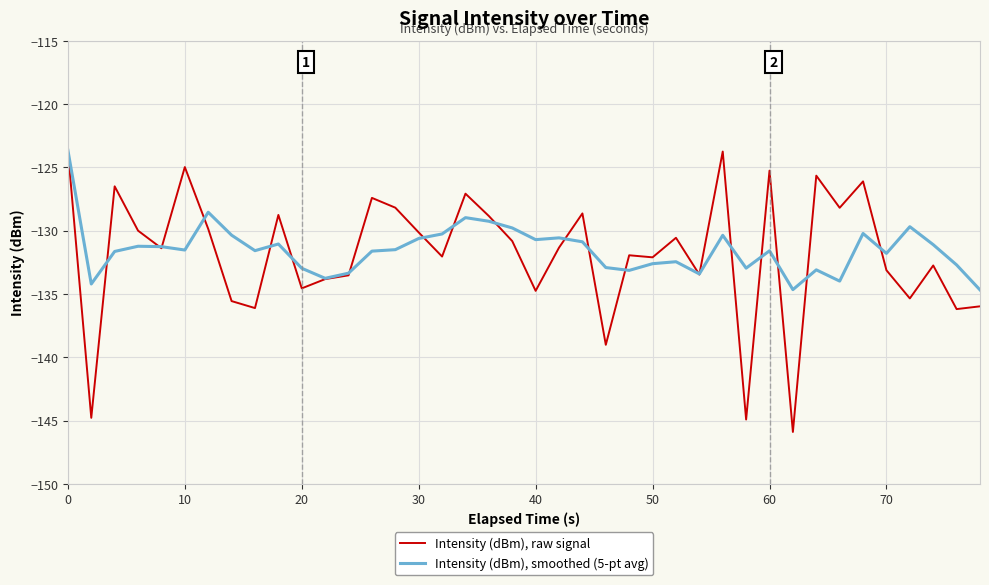

Does the chart have visible grid lines?

Yes